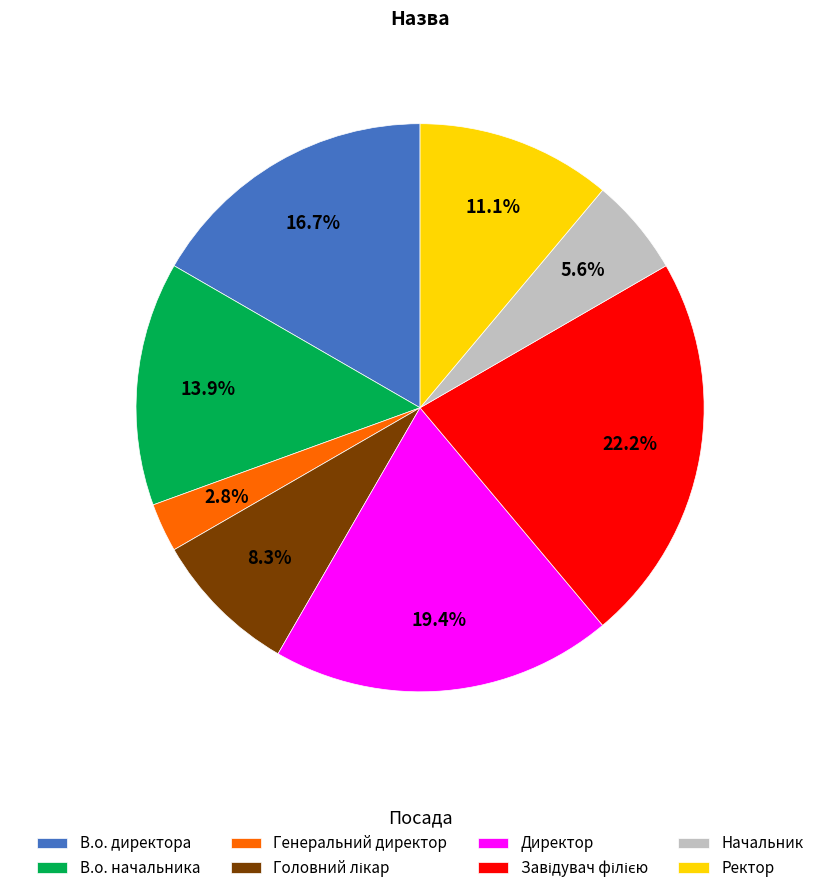

What portion of the pie excludes Директор?

80.6%